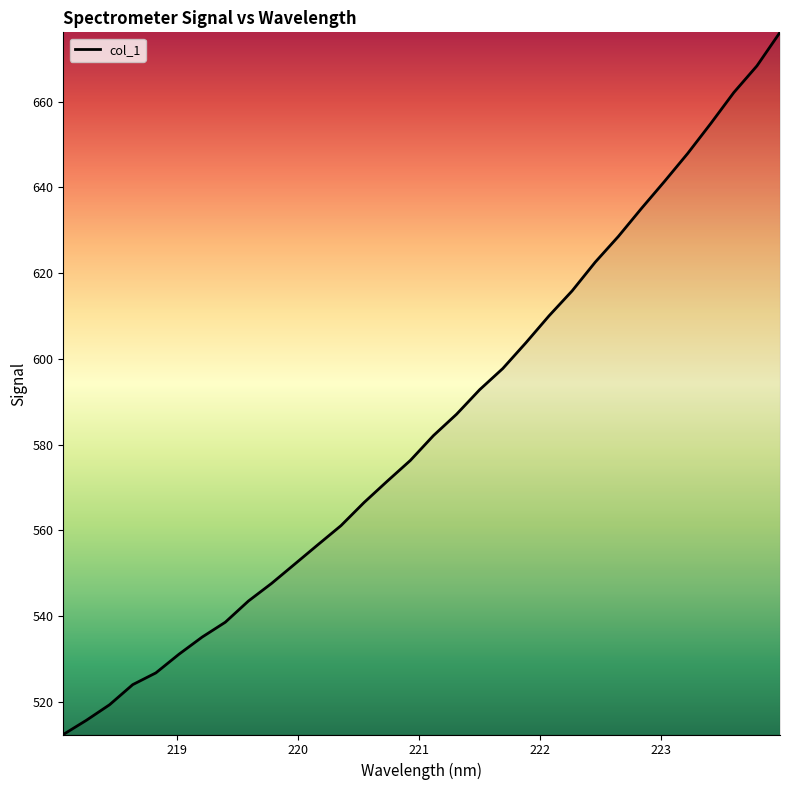

What is the difference between the maximum and minimum values?

163.8